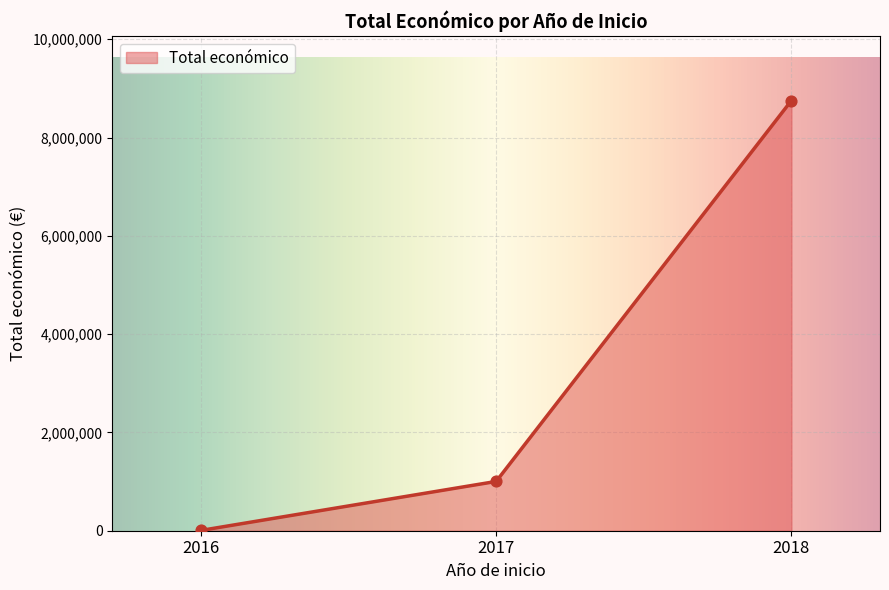

List the labels in order of value, largest first.

2018, 2017, 2016